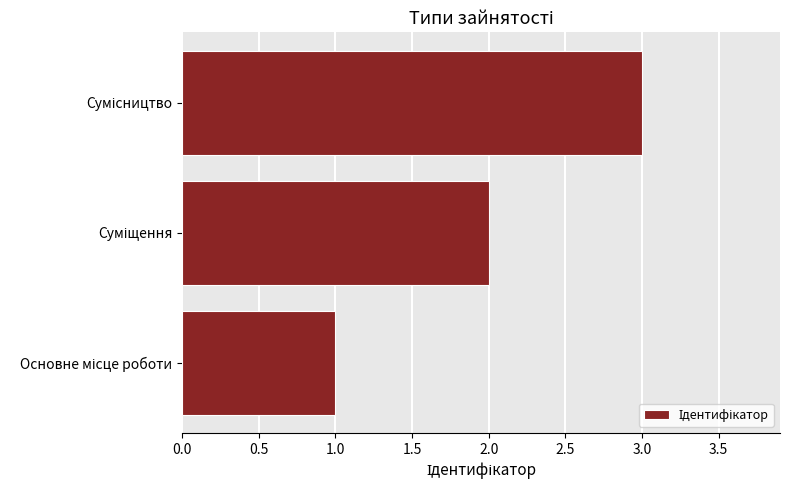

What is the sum of all values?

6